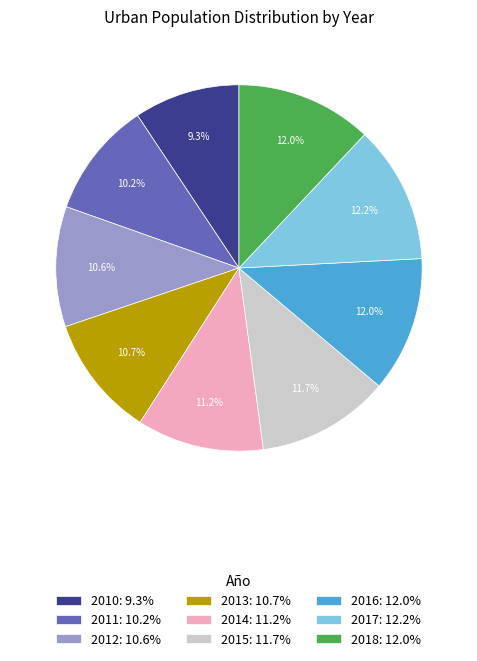

What percentage is the 2017 slice, to the nearest percent?

12%